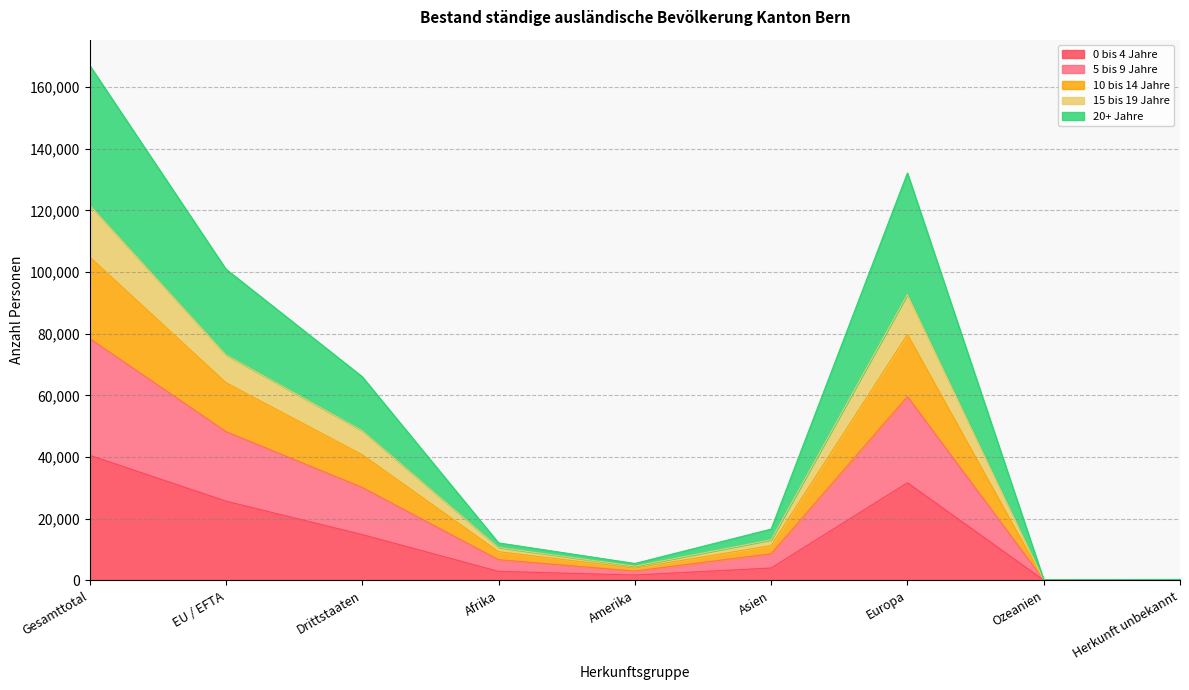

At which category is the sum across all series the highest?

Gesamttotal